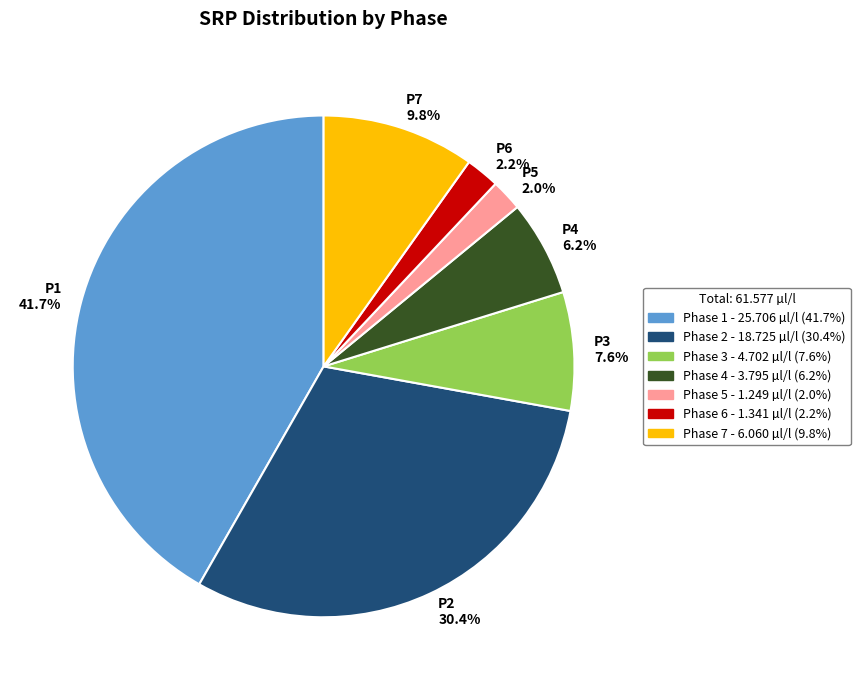

True or false: Phase 3 accounts for 8% of the total.

True